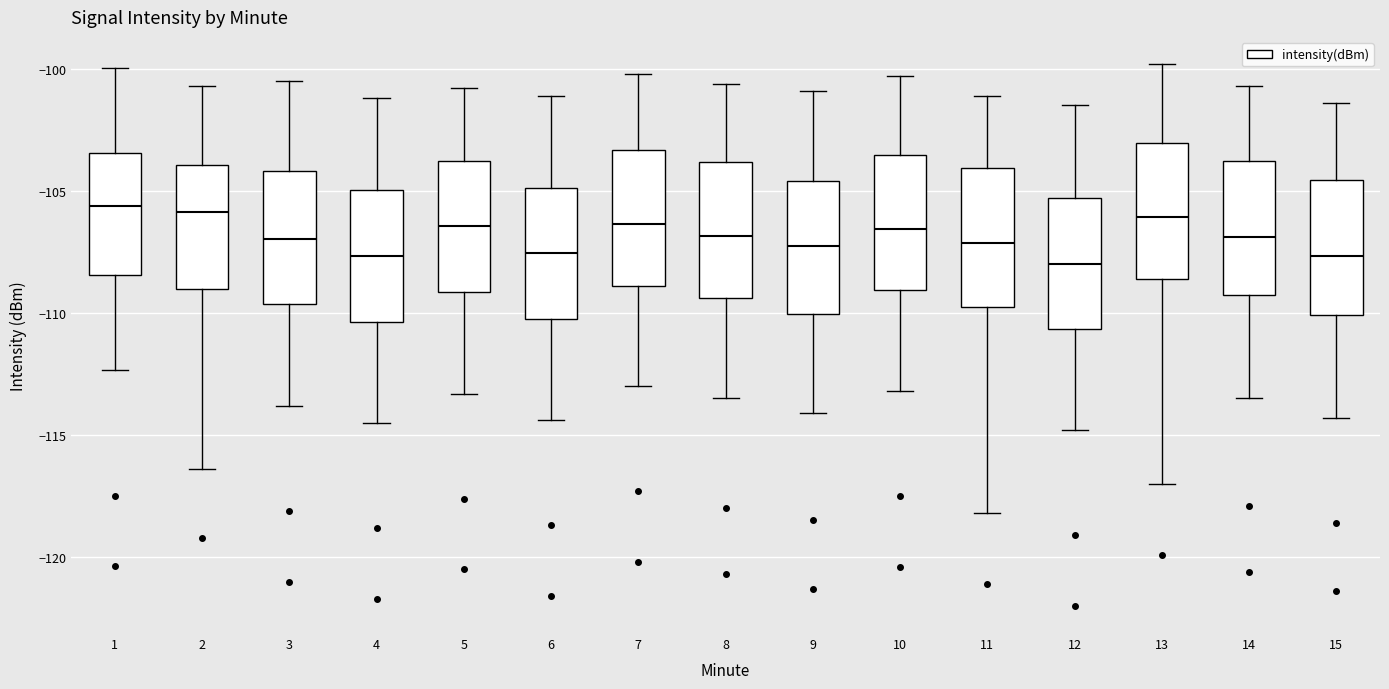

Reading left to right, transcribe this box plot: for each box, give where its median line is, the range the box spans, and where its two whiskers end, as read against the y-axis. The values are not printed on the chart, so give them approximately, as read against the axis.

1: median -105.5, box -108.5 to -103.5, whiskers -112.5 to -100.0
2: median -106.0, box -109.0 to -104.0, whiskers -116.5 to -100.5
3: median -107.0, box -109.5 to -104.0, whiskers -114.0 to -100.5
4: median -107.5, box -110.5 to -105.0, whiskers -114.5 to -101.0
5: median -106.5, box -109.0 to -104.0, whiskers -113.5 to -101.0
6: median -107.5, box -110.0 to -105.0, whiskers -114.5 to -101.0
7: median -106.5, box -109.0 to -103.5, whiskers -113.0 to -100.0
8: median -107.0, box -109.5 to -104.0, whiskers -113.5 to -100.5
9: median -107.0, box -110.0 to -104.5, whiskers -114.0 to -101.0
10: median -106.5, box -109.0 to -103.5, whiskers -113.0 to -100.5
11: median -107.0, box -110.0 to -104.0, whiskers -118.0 to -101.0
12: median -108.0, box -110.5 to -105.5, whiskers -115.0 to -101.5
13: median -106.0, box -108.5 to -103.0, whiskers -117.0 to -100.0
14: median -107.0, box -109.5 to -104.0, whiskers -113.5 to -100.5
15: median -107.5, box -110.0 to -104.5, whiskers -114.5 to -101.5